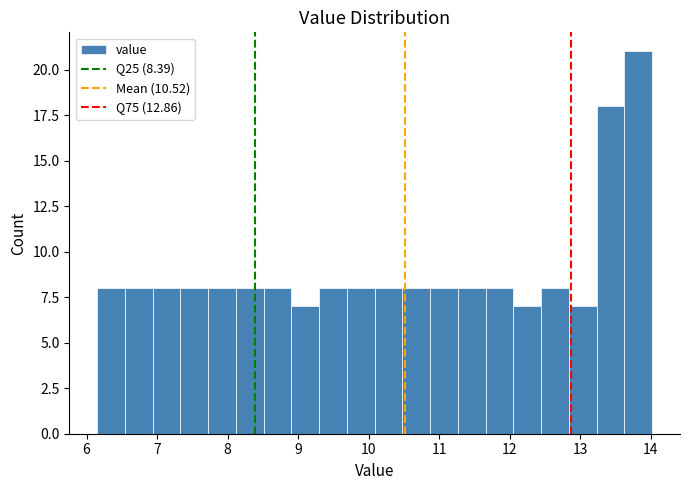

Around what value on the x-axis is the tallest bar? Give the approximate position of its centre, as read against the axis.

13.8